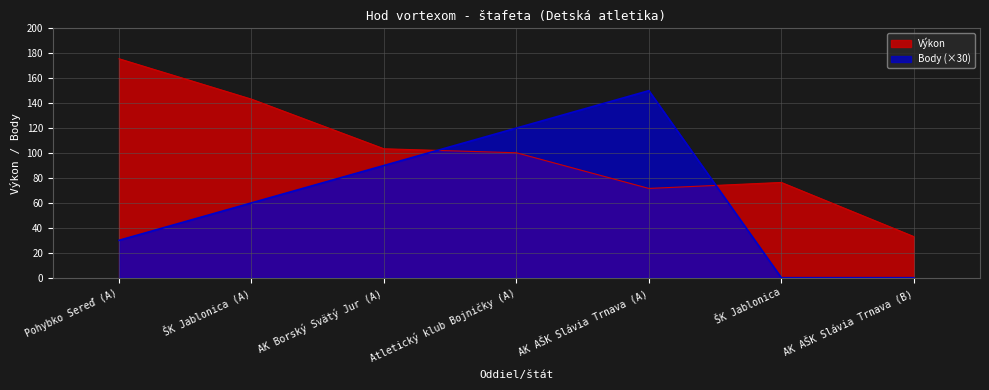

What is the label of the 2nd point from the right?

ŠK Jablonica